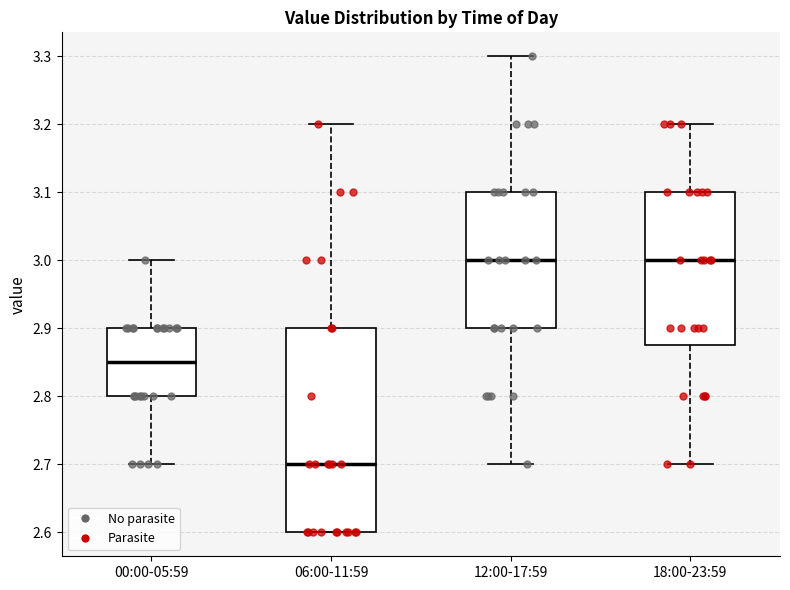

Which box's median line is the lowest?

06:00-11:59